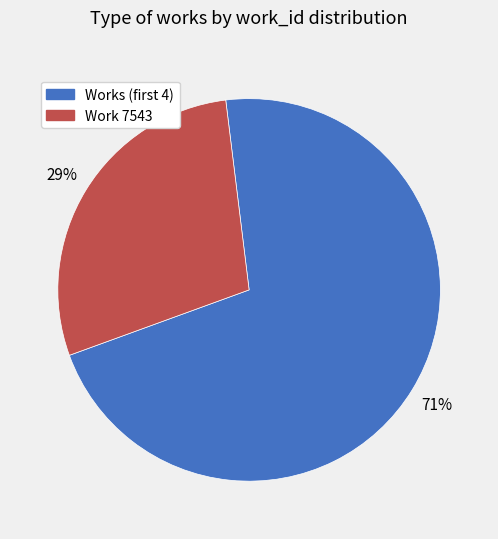

Does any single category account for the majority?

Yes